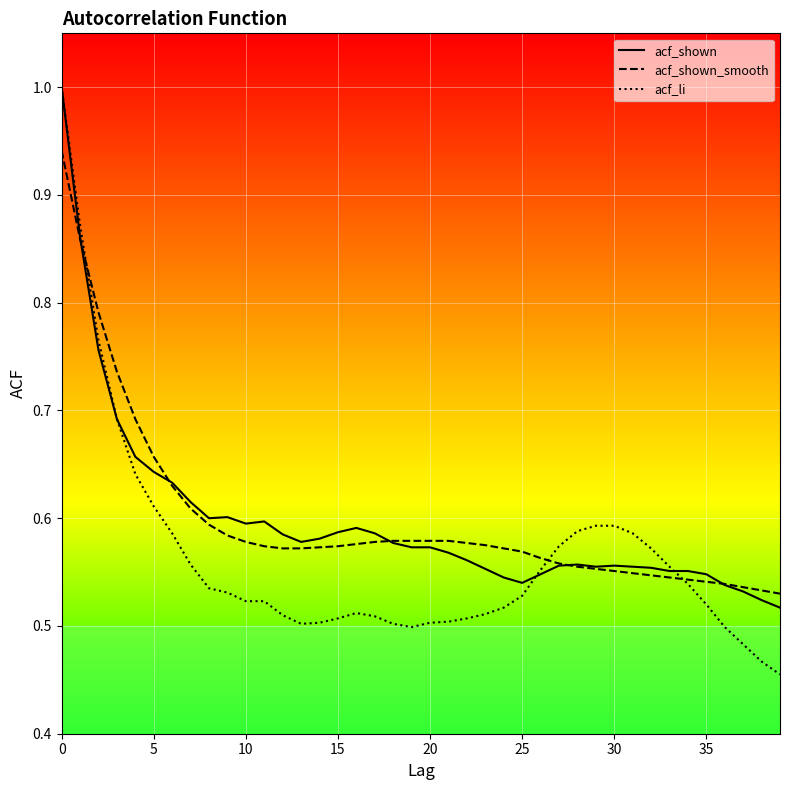

What are all the series names shown in the legend?

acf_shown, acf_shown_smooth, acf_li